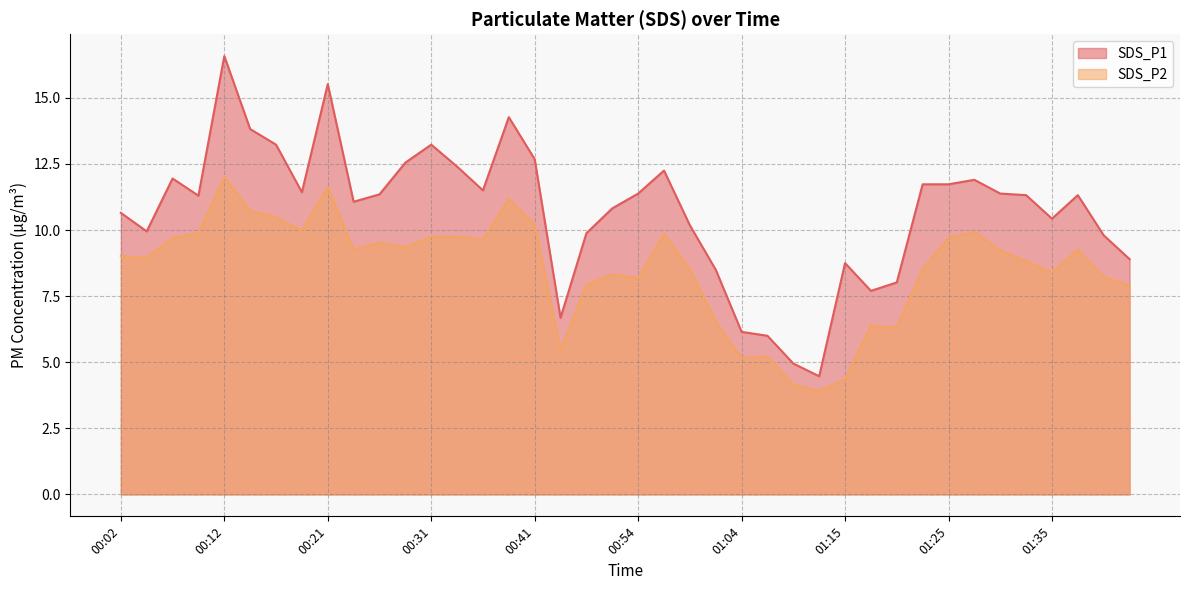

What is the label of the 26th point from the right?

00:36